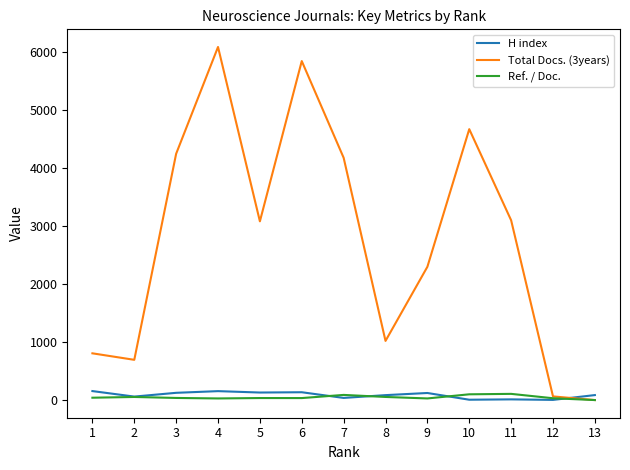

What is the spread (max minus min) of values at 13?

86.0